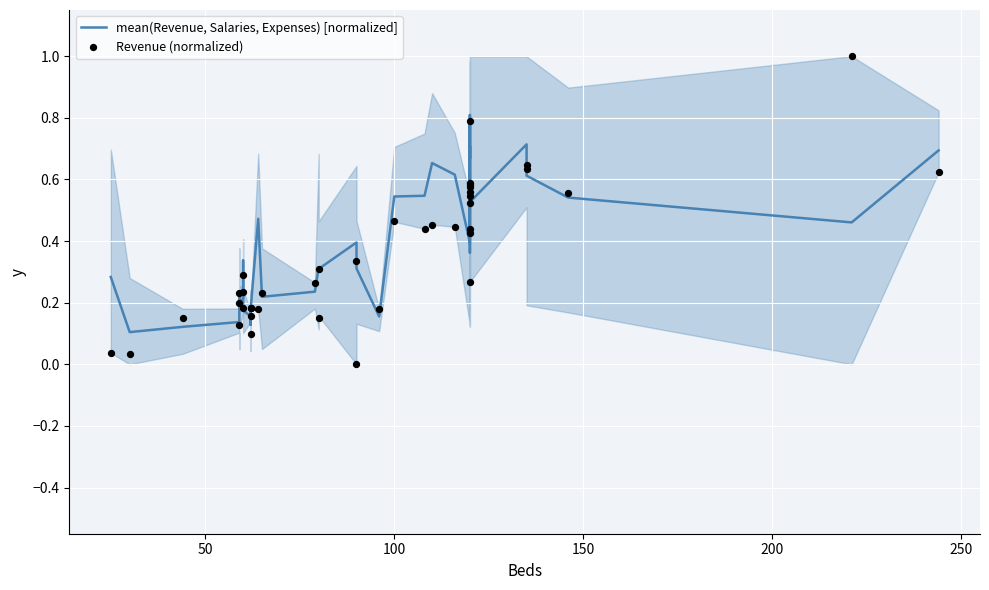

Which series reaches the maximum Y coordinate?

Revenue (normalized)